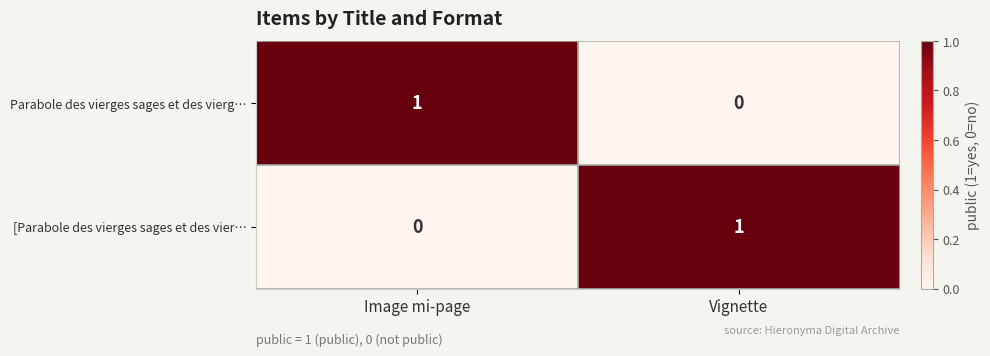

Reading right to left, list all the values displayed in this chart.

Parabole des vierges sages et des vierg…: Vignette=0	Image mi-page=1
[Parabole des vierges sages et des vier…: Vignette=1	Image mi-page=0